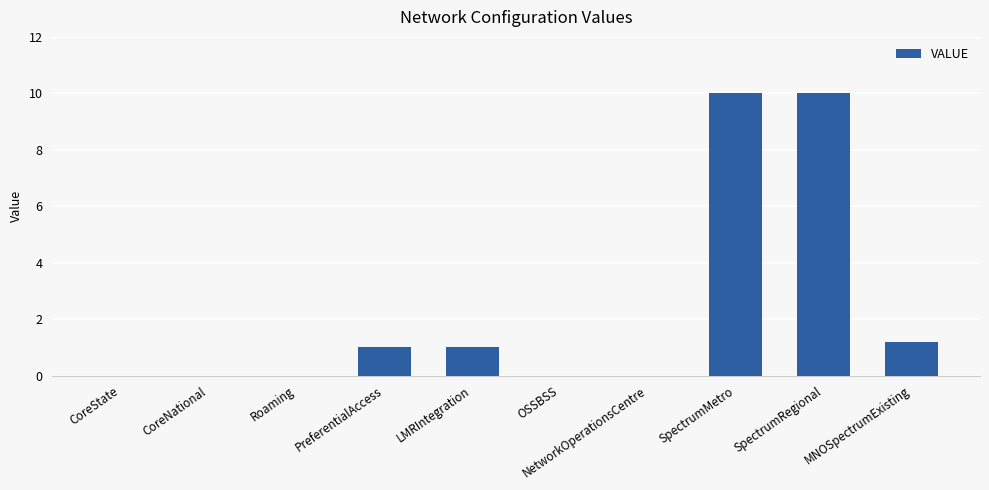

Read the value at MNOSpectrumExisting.

1.2